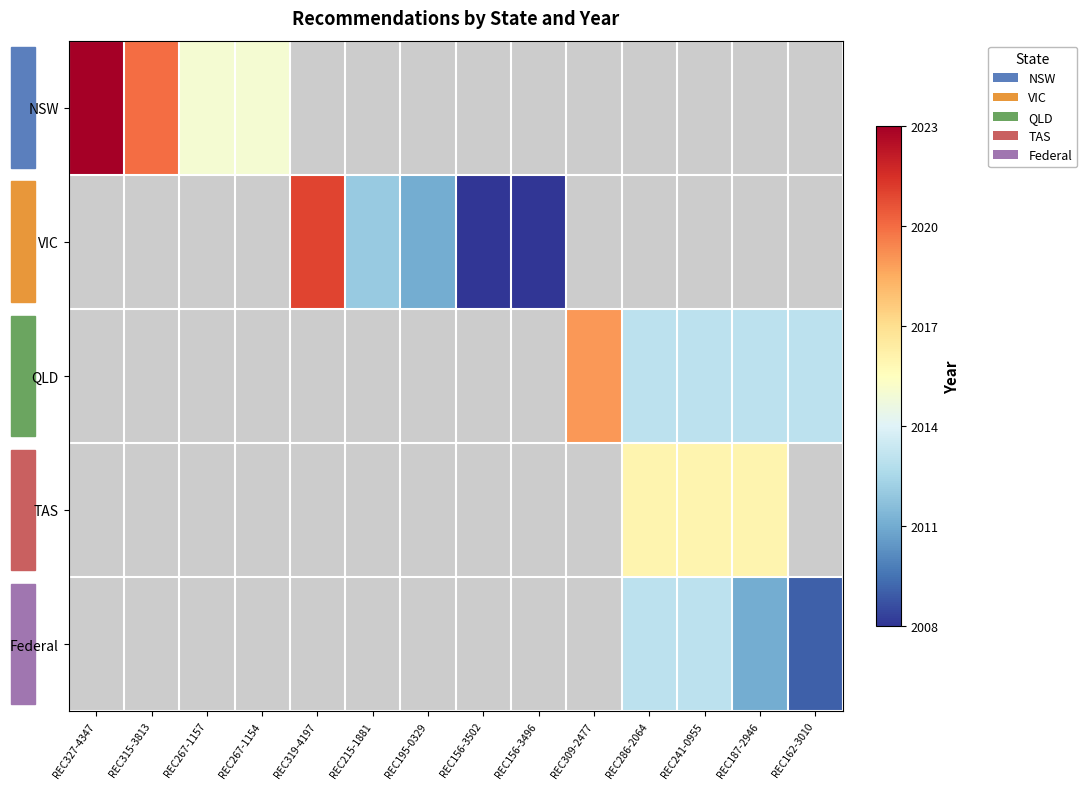

At how many categories does at least one series exceed 2012?

10